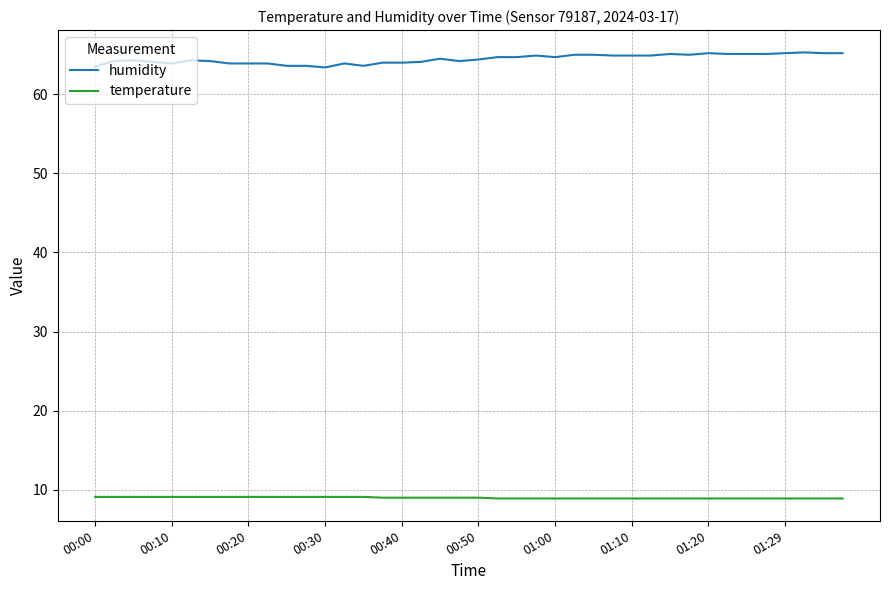

List the series in order of their peak value, lowest first.

temperature, humidity